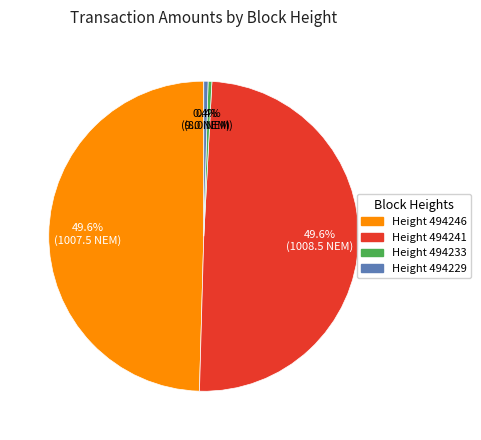

Is there a majority slice in this chart?

No